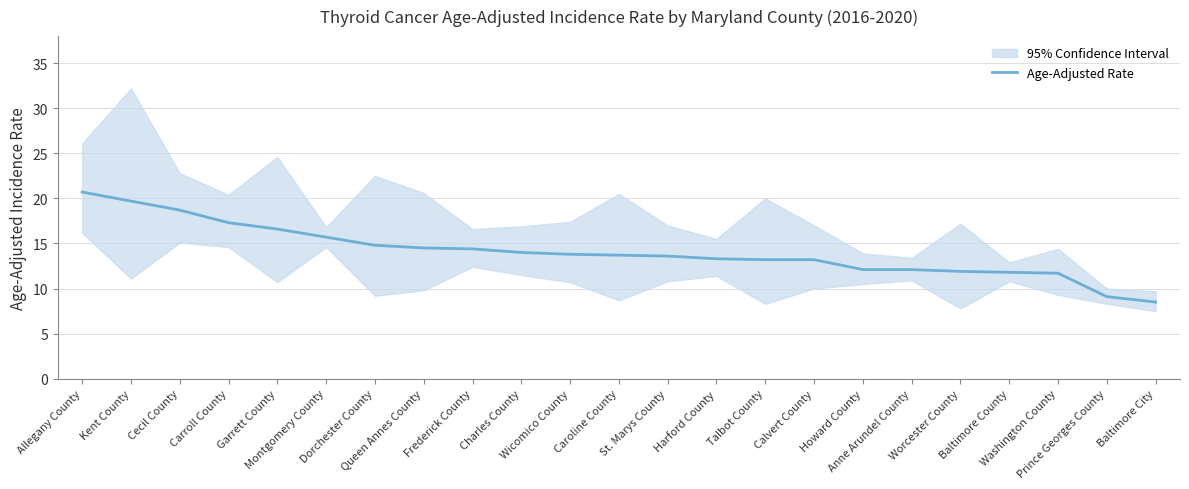

What is the sum of the values at Garrett County and Washington County?

28.3